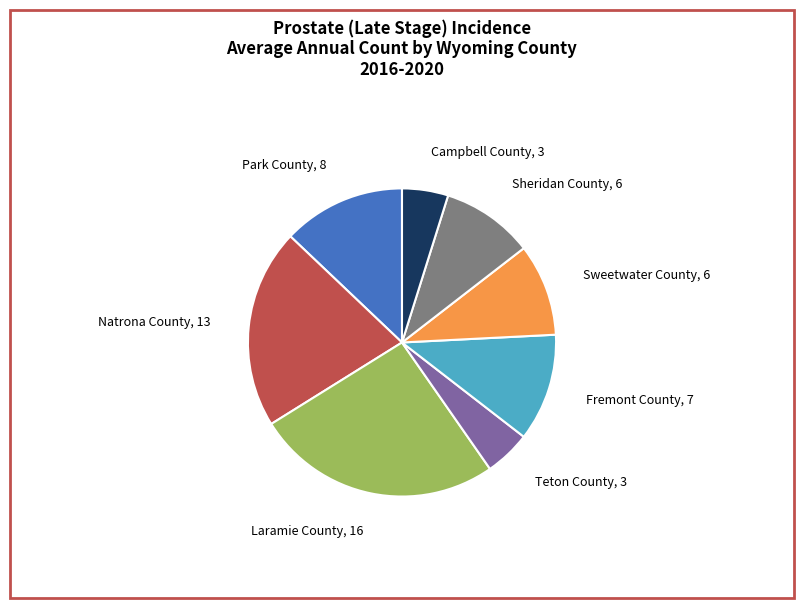

Does Laramie County account for over 50% of the chart?

No